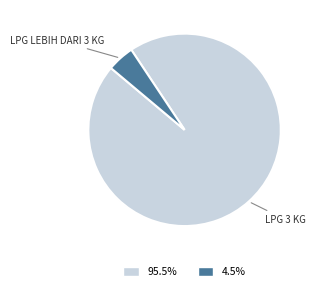

Does any single category account for the majority?

Yes